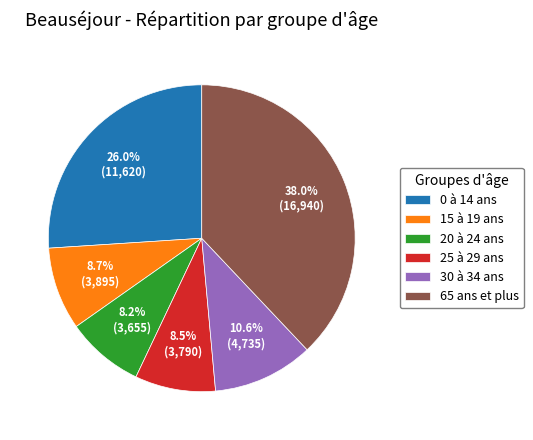

Does 0 à 14 ans account for over 50% of the chart?

No